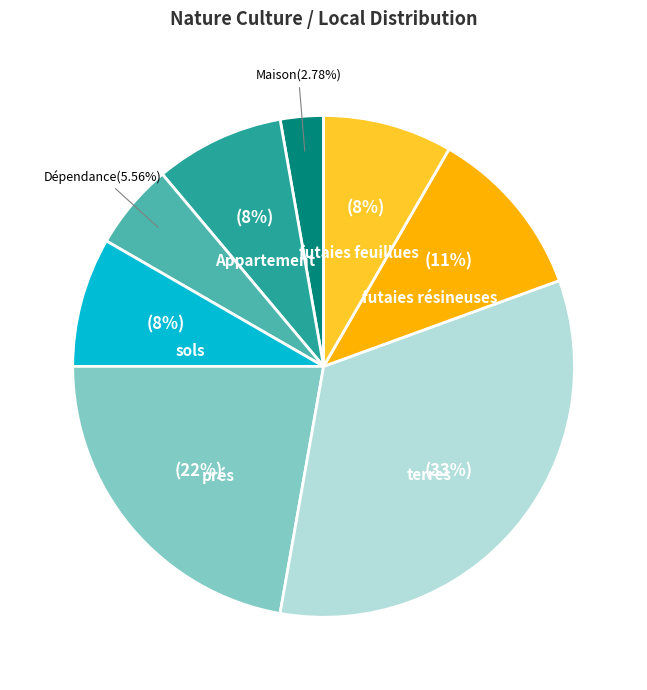

Is there any slice that represents more than half of the pie?

No